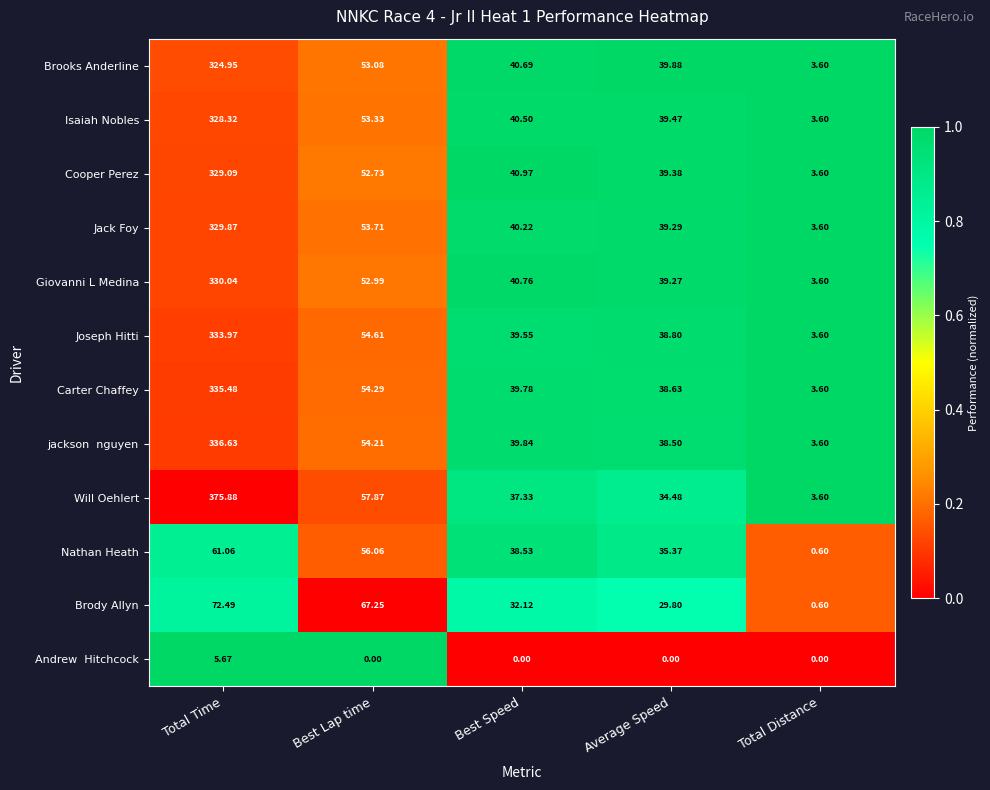

How many series are shown in this chart?

12